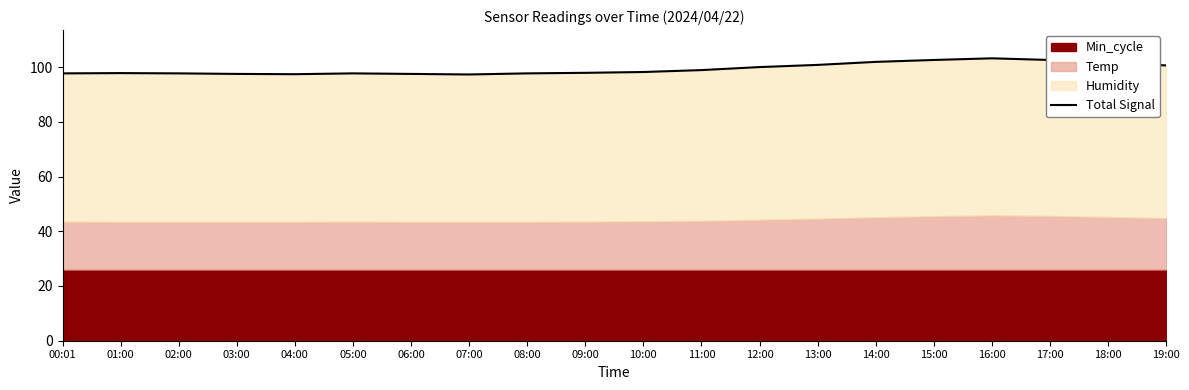

List the labels in order of value, largest first.

16:00, 15:00, 17:00, 14:00, 18:00, 13:00, 19:00, 12:00, 11:00, 10:00, 09:00, 01:00, 00:01, 05:00, 02:00, 08:00, 03:00, 06:00, 04:00, 07:00